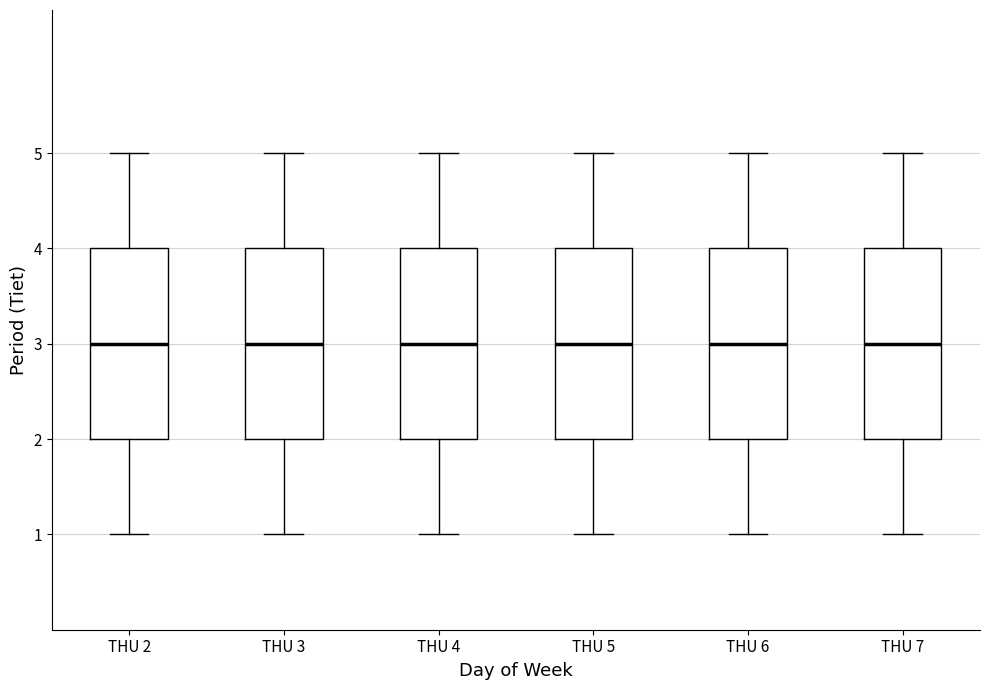

Where does the lower whisker of the box for THU 6 end on the y-axis? The values are not printed on the chart, so give them approximately, as read against the axis.

1